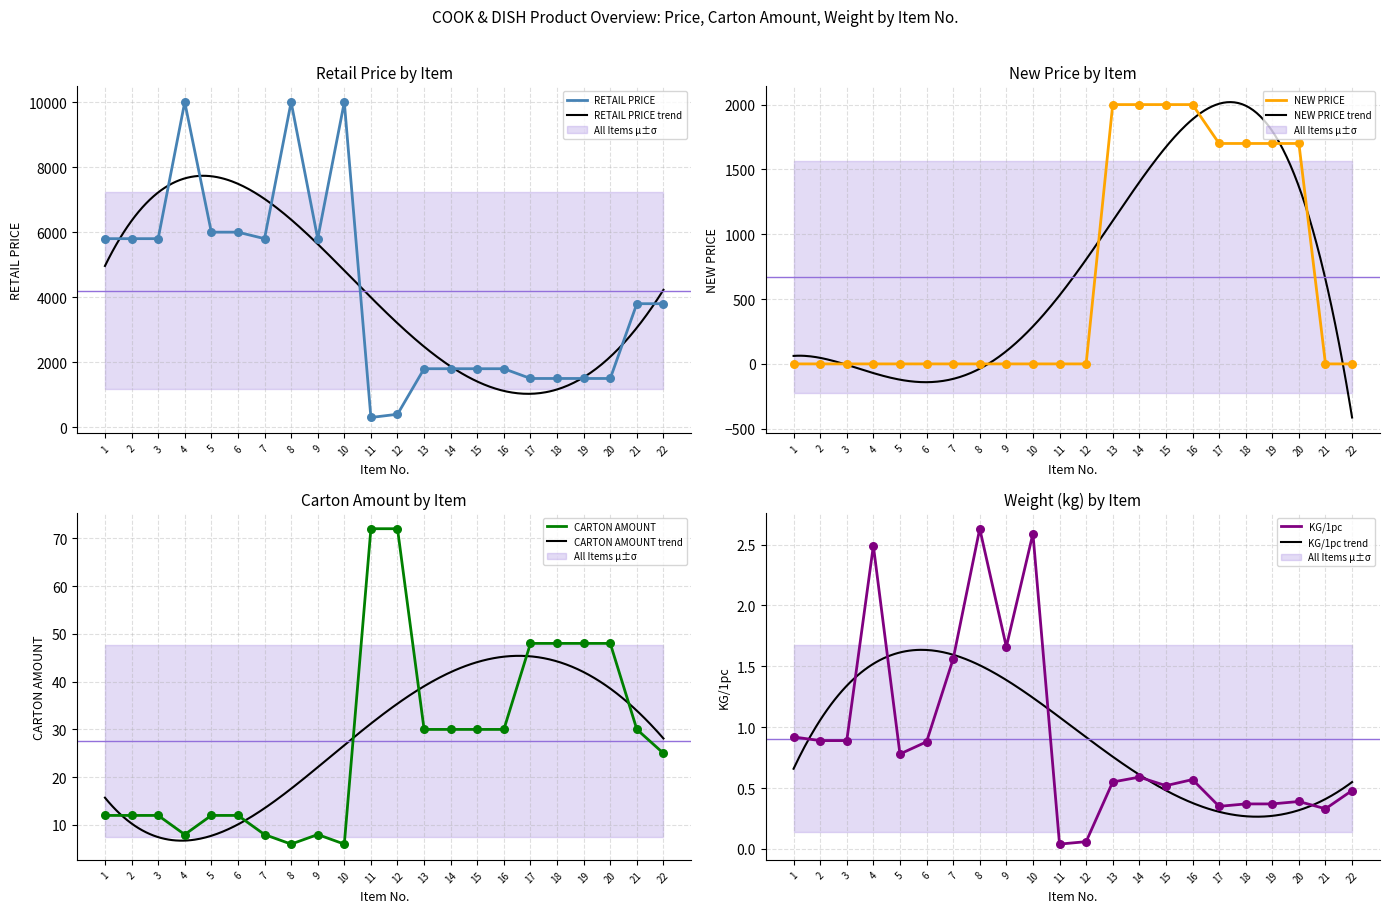

What are all the series names shown in the legend?

RETAIL PRICE, NEW PRICE, CARTON AMOUNT, KG/1pc